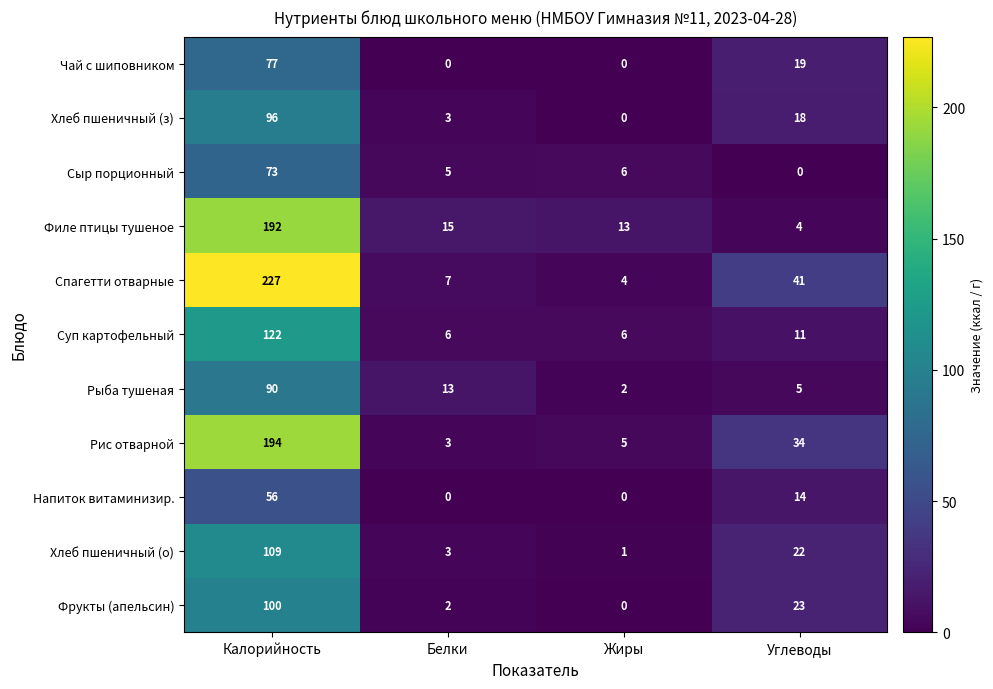

What is the difference between the highest and lowest values at Калорийность?

171